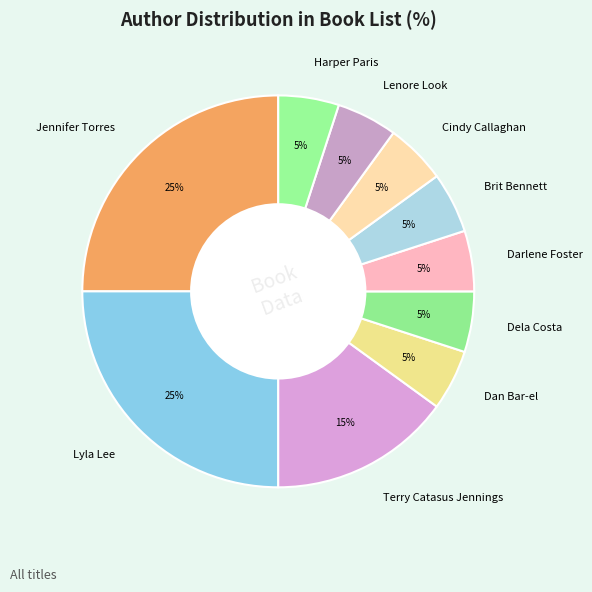

How many segments does this pie chart have?

10